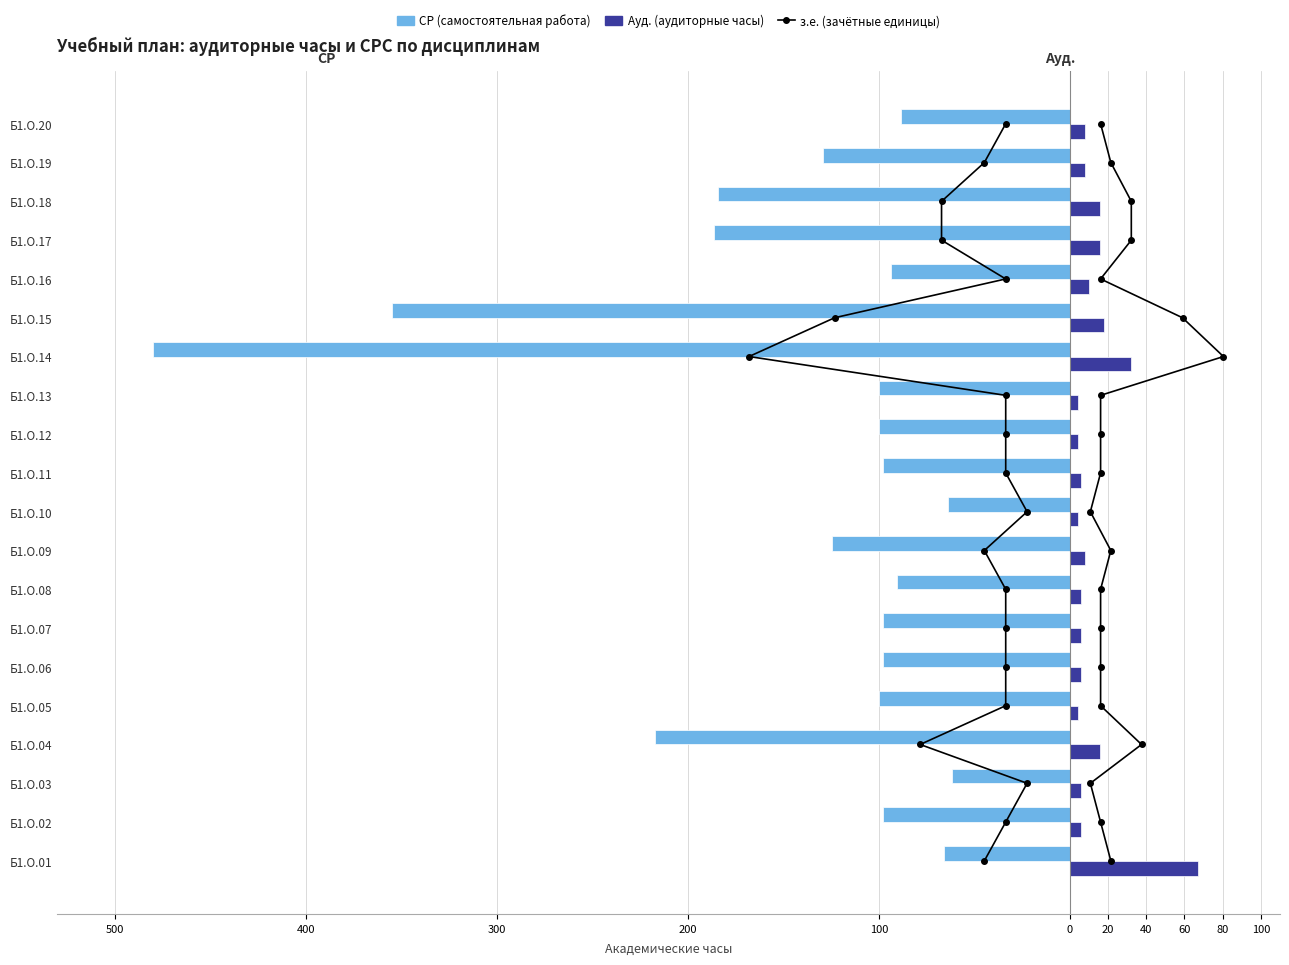

What is the average value of the СР (самостоятельная работа) series?

-141.5